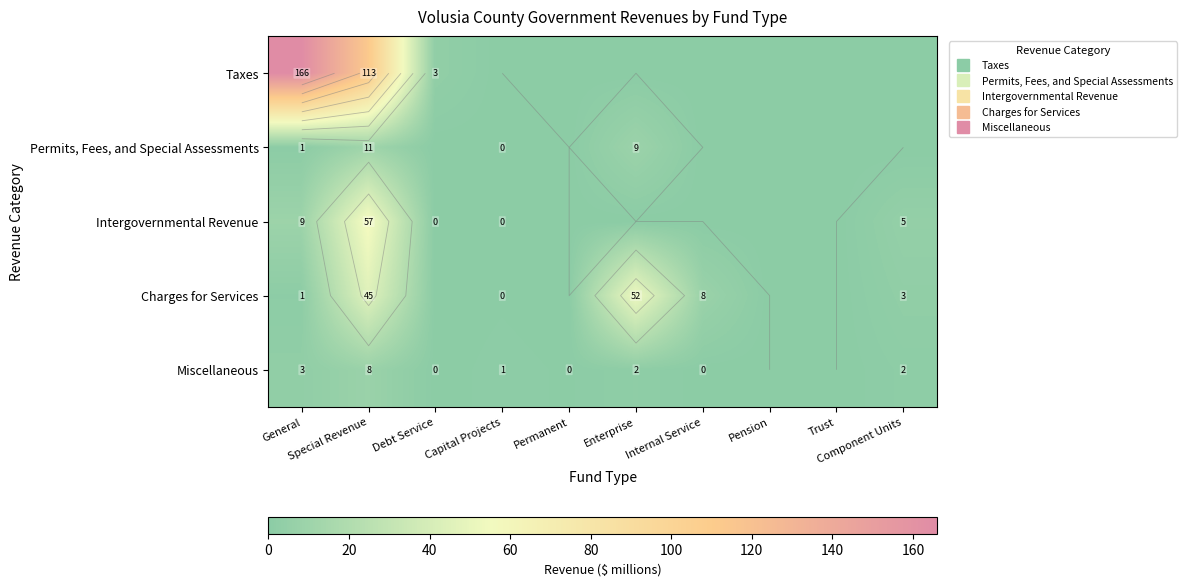

What is the difference between the maximum and minimum values in the Charges for Services series?

52.0